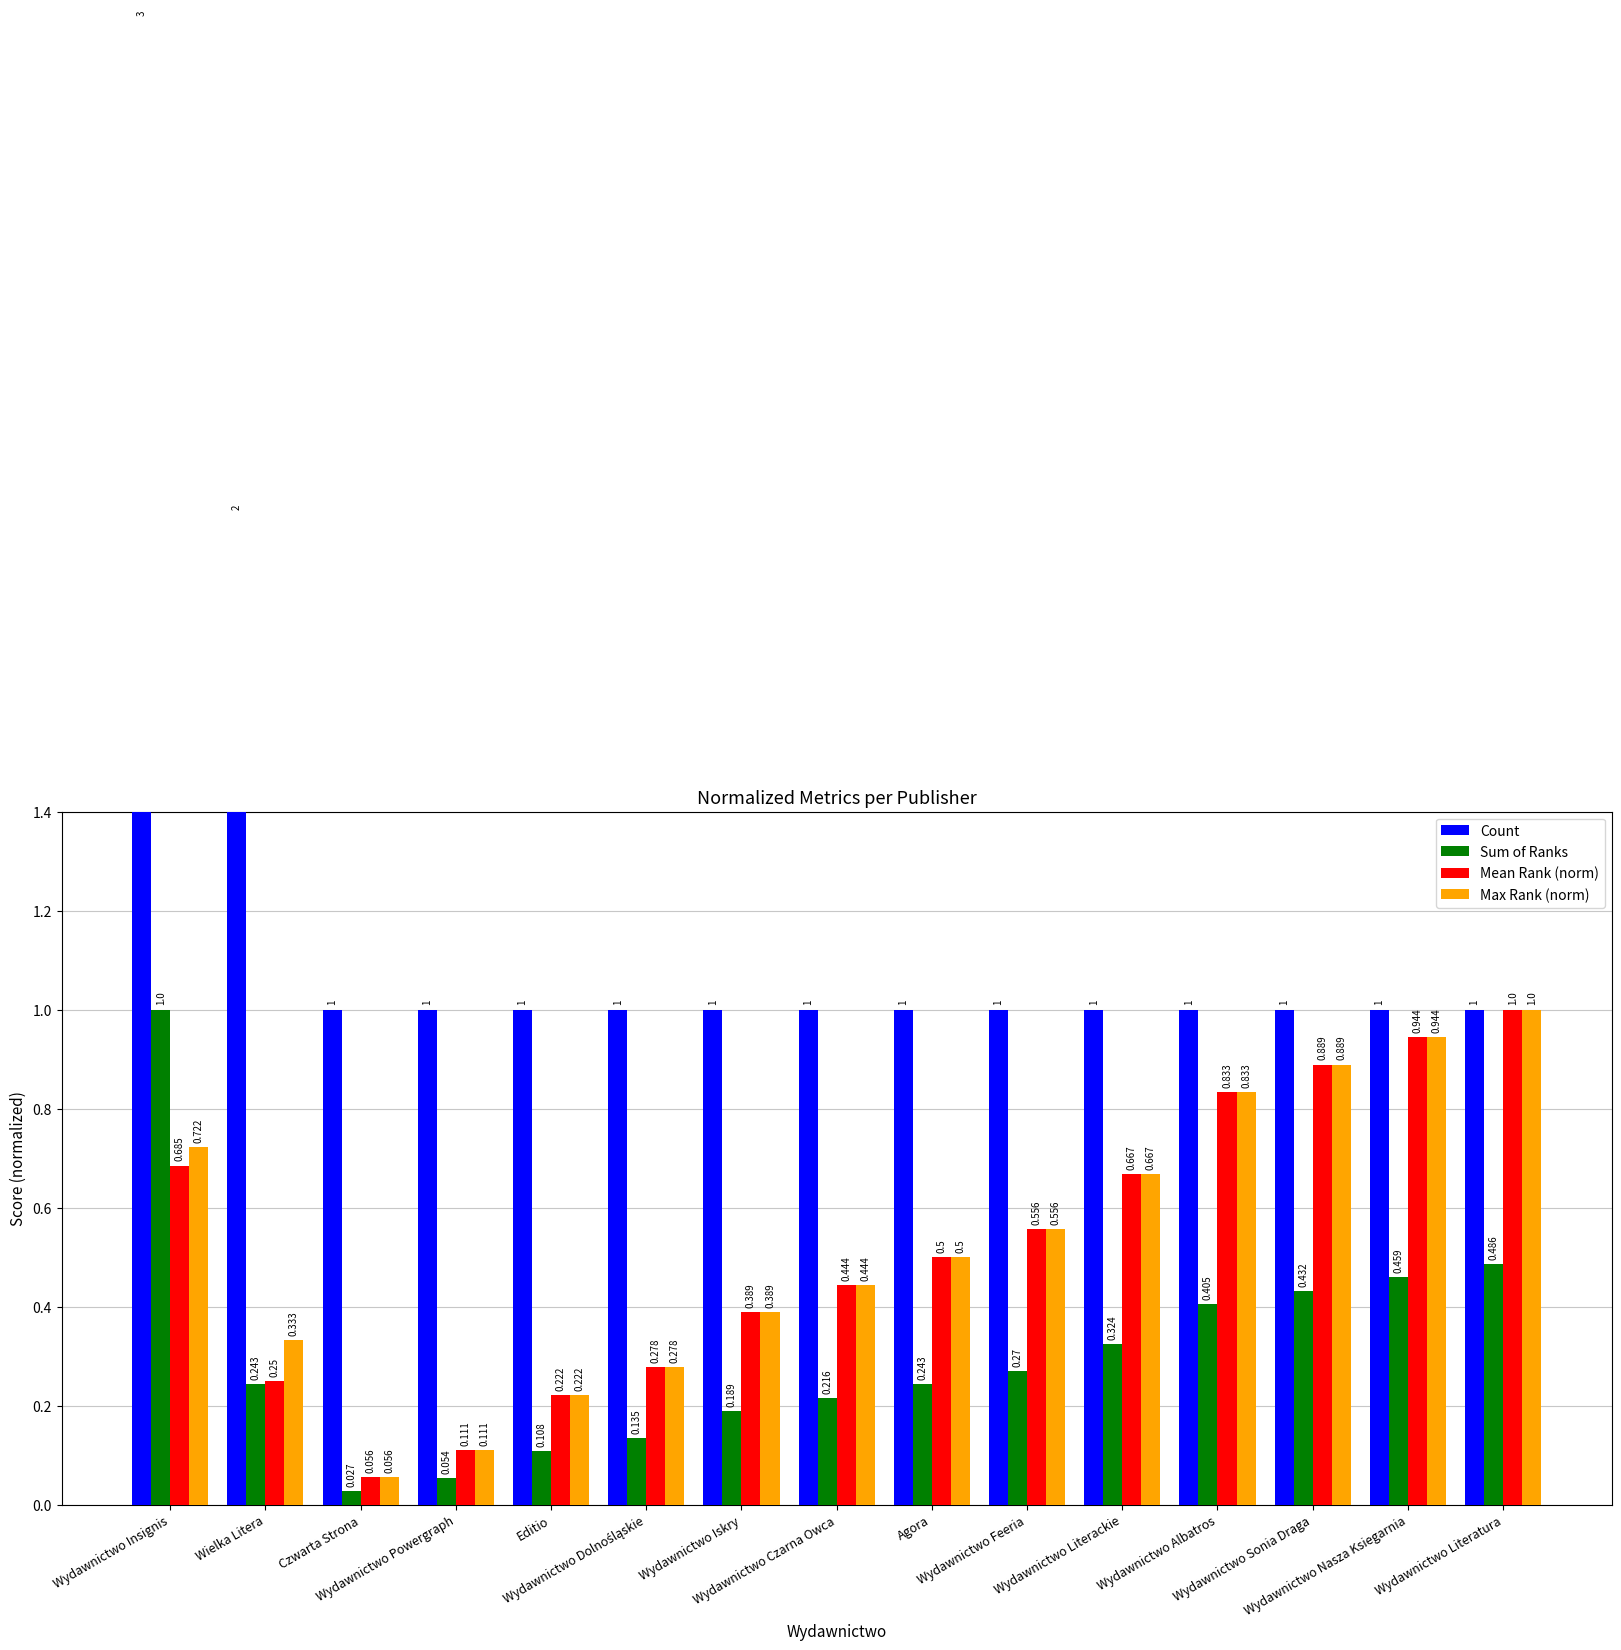

At which label is Sum of Ranks closest to 0?

Czwarta Strona